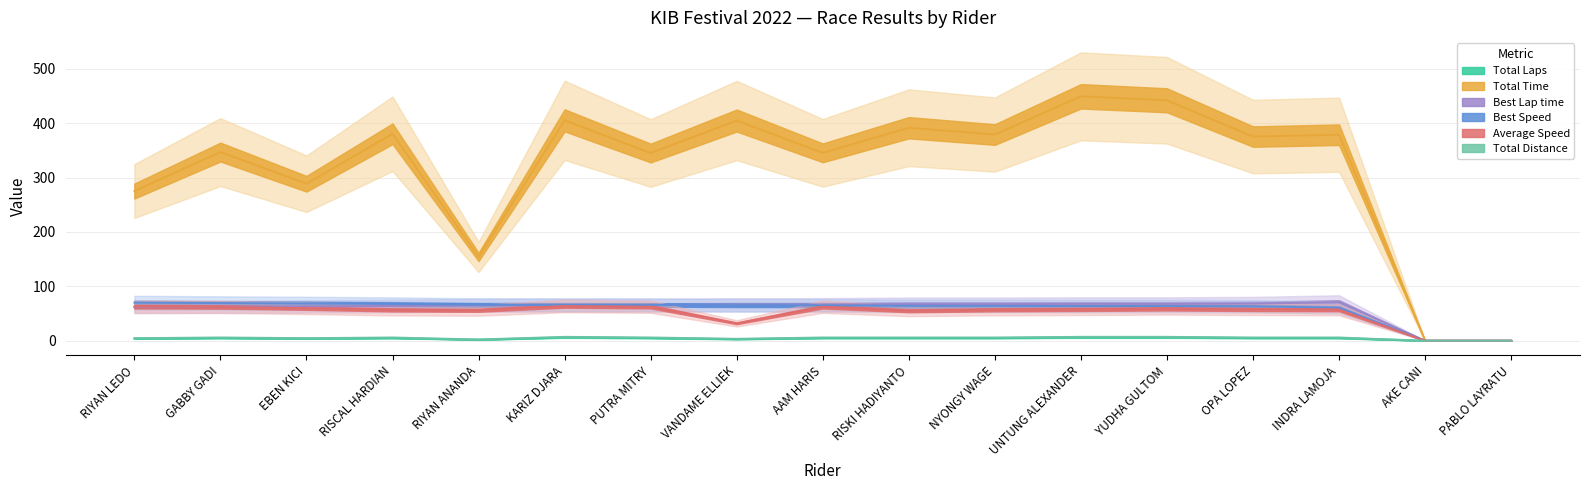

How many positive values does the Best Lap time series have?

15